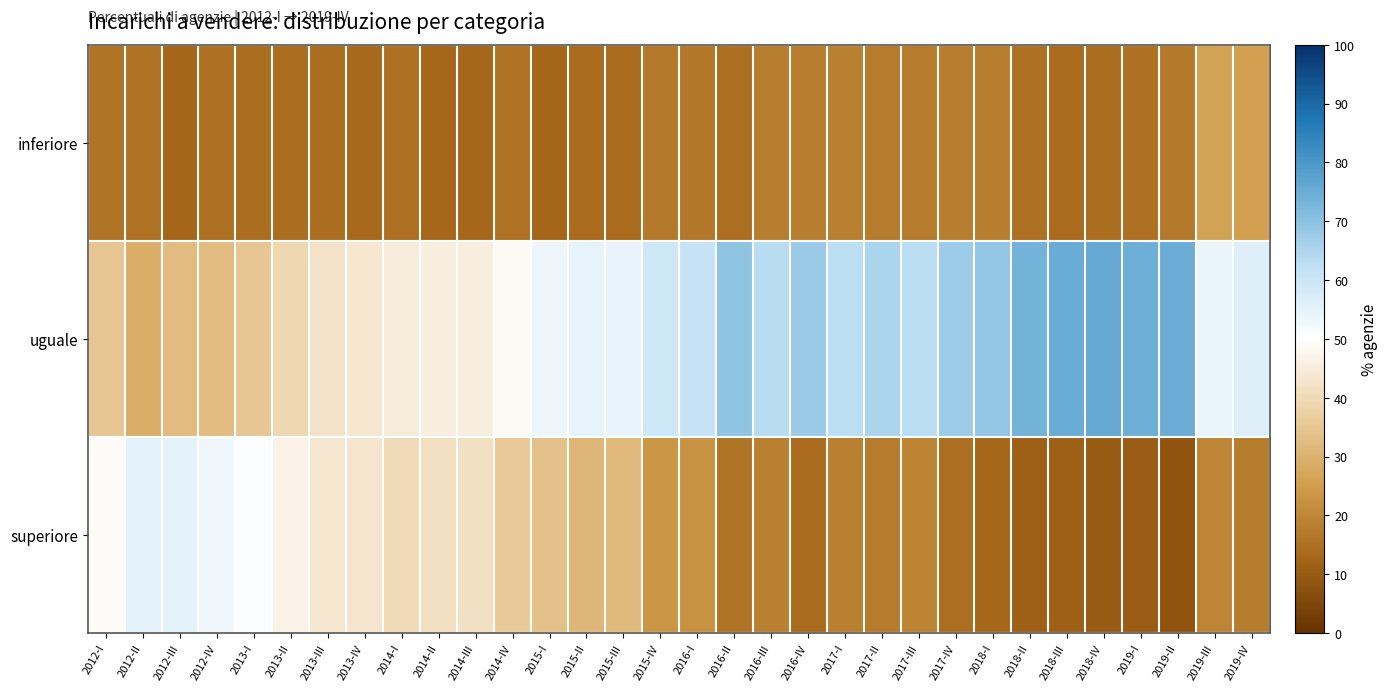

Rank the series by their average value, from highest to lowest.

uguale, superiore, inferiore